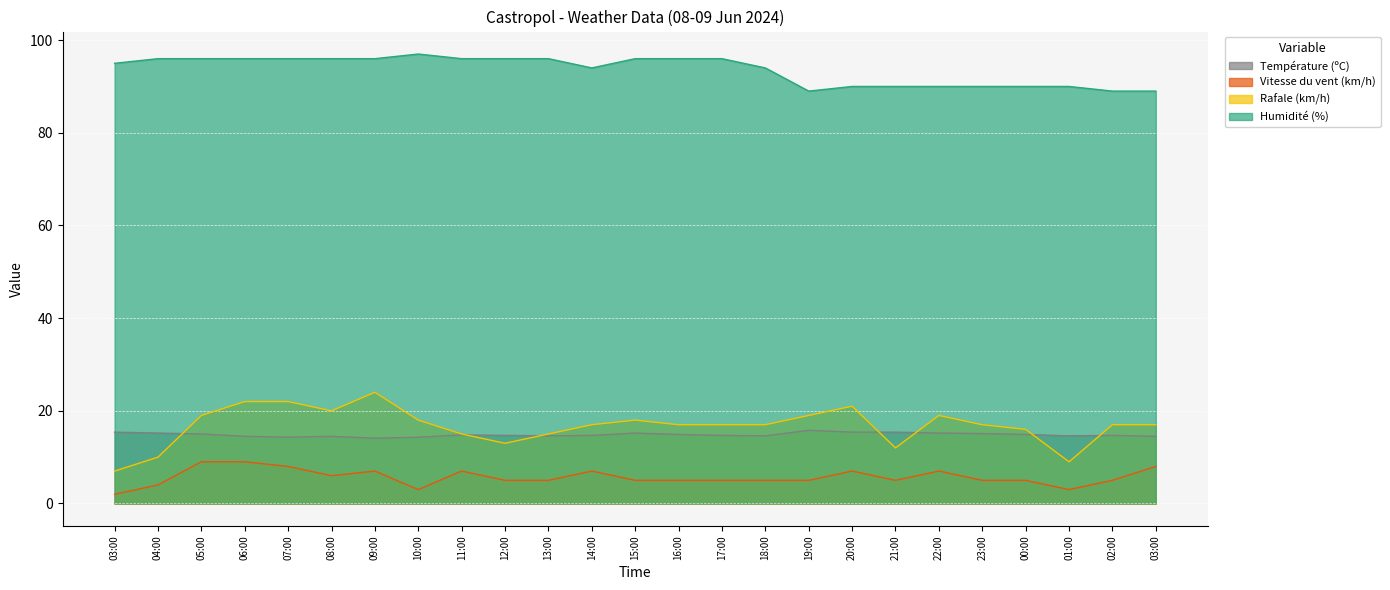

Reading right to left, list all the values displayed in this chart.

Température (ºC): 14.5	14.7	14.6	14.9	15.1	15.2	15.4	15.4	15.8	14.6	14.7	14.9	15.2	14.7	14.6	14.7	14.8	14.3	14.1	14.5	14.3	14.5	15.0	15.2	15.4
Vitesse du vent (km/h): 8.0	5.0	3.0	5.0	5.0	7.0	5.0	7.0	5.0	5.0	5.0	5.0	5.0	7.0	5.0	5.0	7.0	3.0	7.0	6.0	8.0	9.0	9.0	4.0	2.0
Rafale (km/h): 17.0	17.0	9.0	16.0	17.0	19.0	12.0	21.0	19.0	17.0	17.0	17.0	18.0	17.0	15.0	13.0	15.0	18.0	24.0	20.0	22.0	22.0	19.0	10.0	7.0
Humidité (%): 89.0	89.0	90.0	90.0	90.0	90.0	90.0	90.0	89.0	94.0	96.0	96.0	96.0	94.0	96.0	96.0	96.0	97.0	96.0	96.0	96.0	96.0	96.0	96.0	95.0